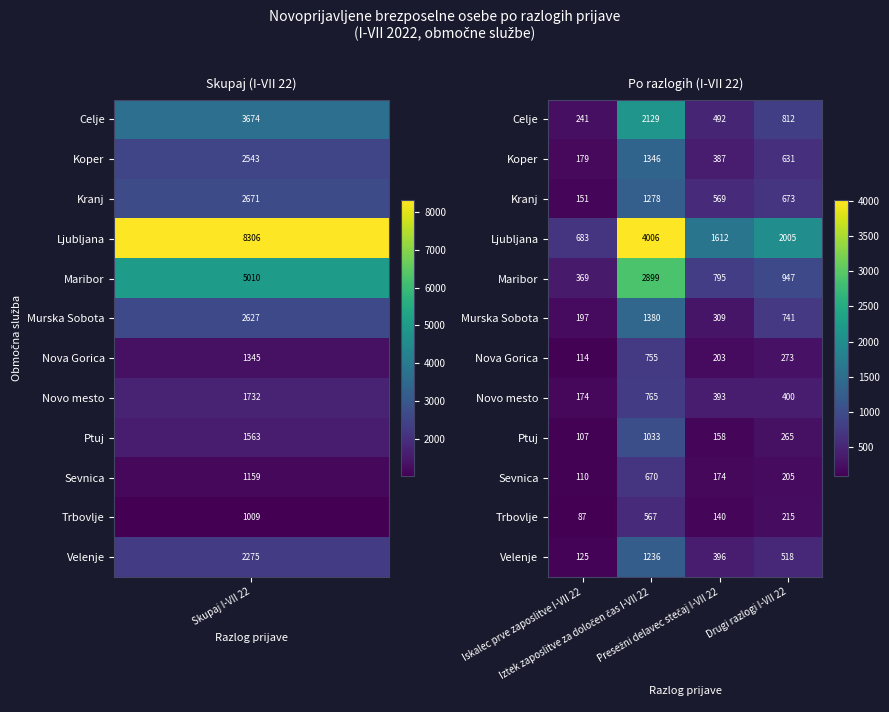

Which series has the largest total across all categories?

Ljubljana